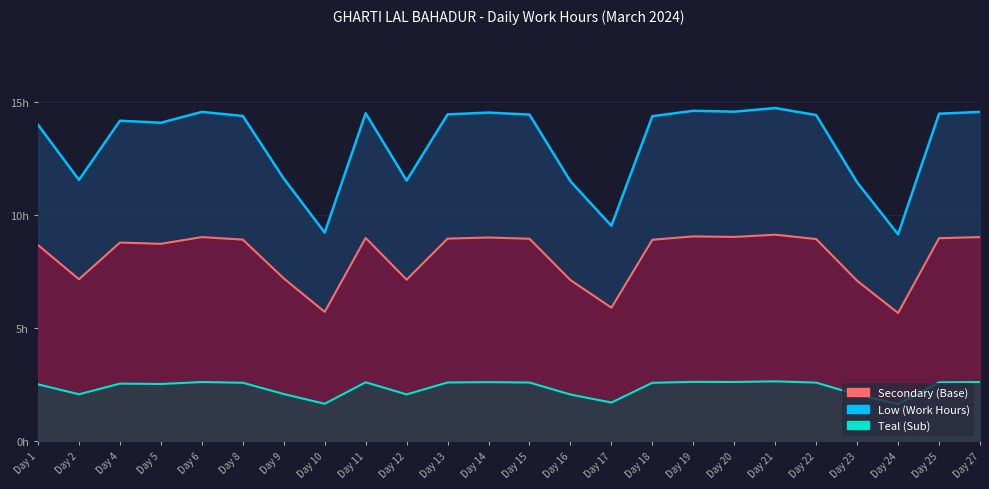

Where is Teal (Sub) nearest to the value 2?

Day 23